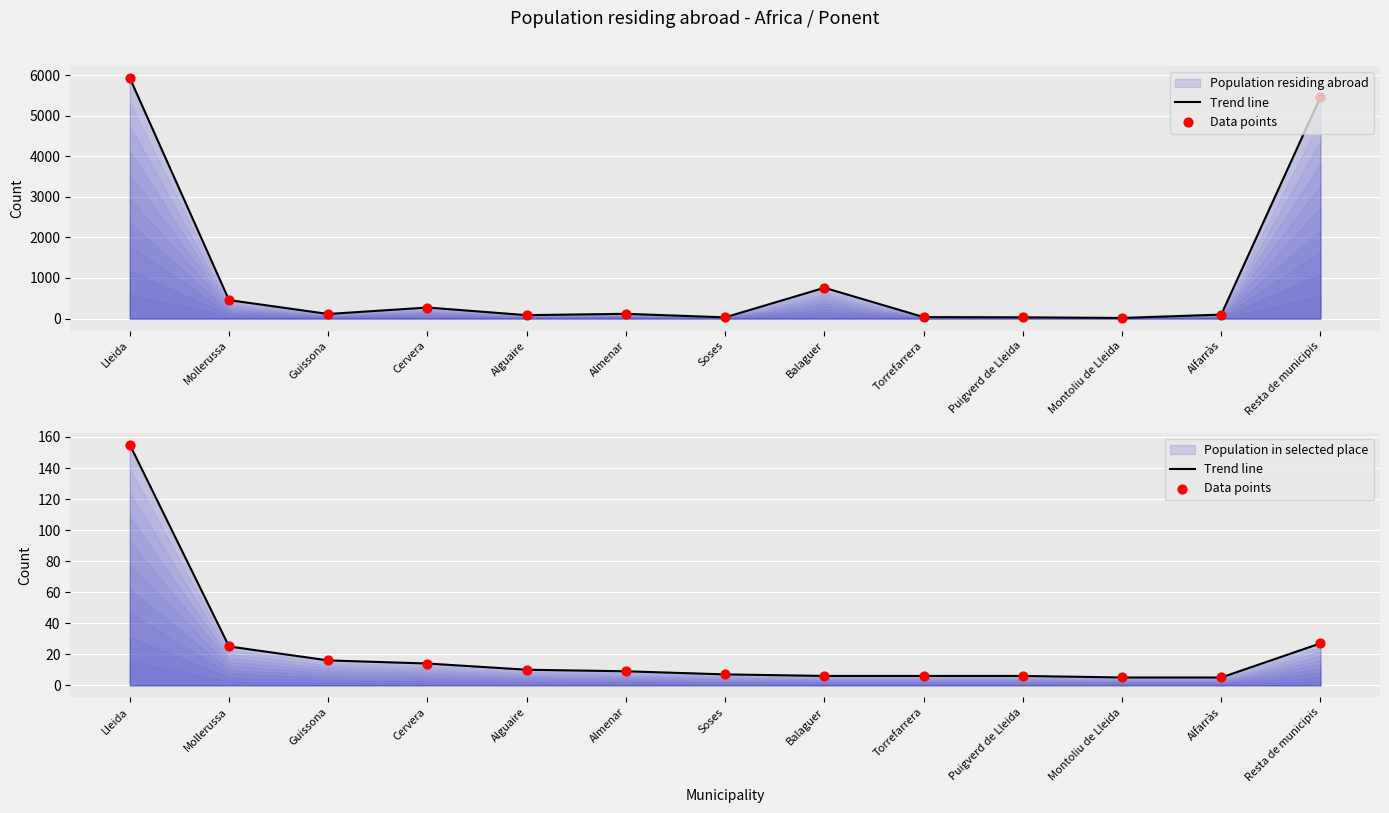

Which series has the largest Y range (max minus min)?

Trend line